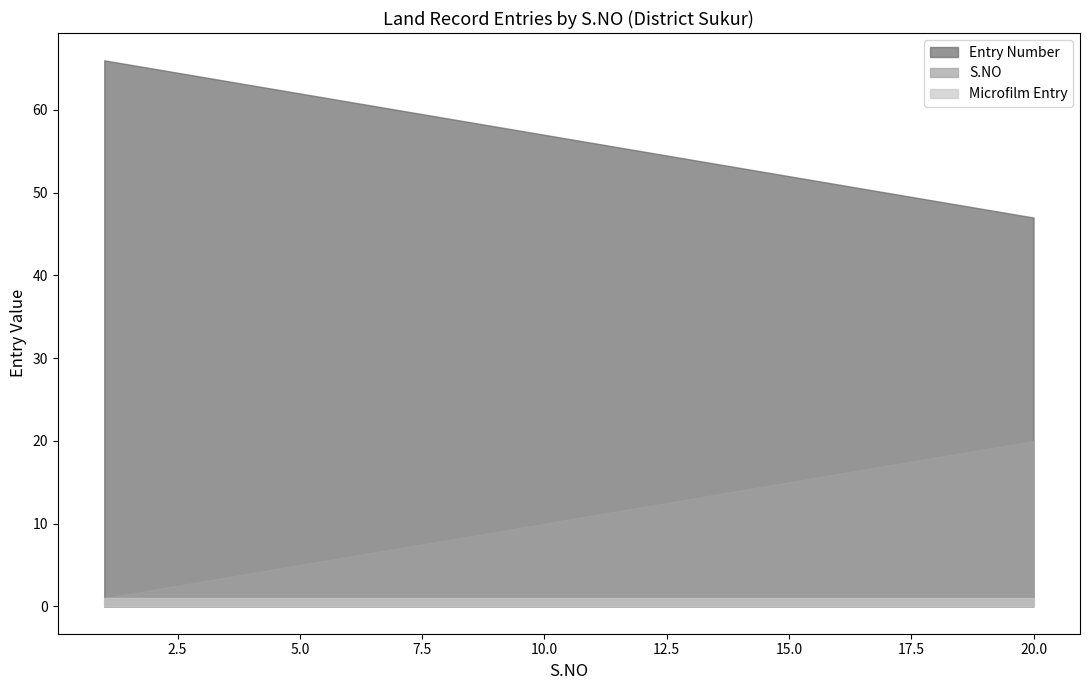

Which series has the largest total across all categories?

Entry Number